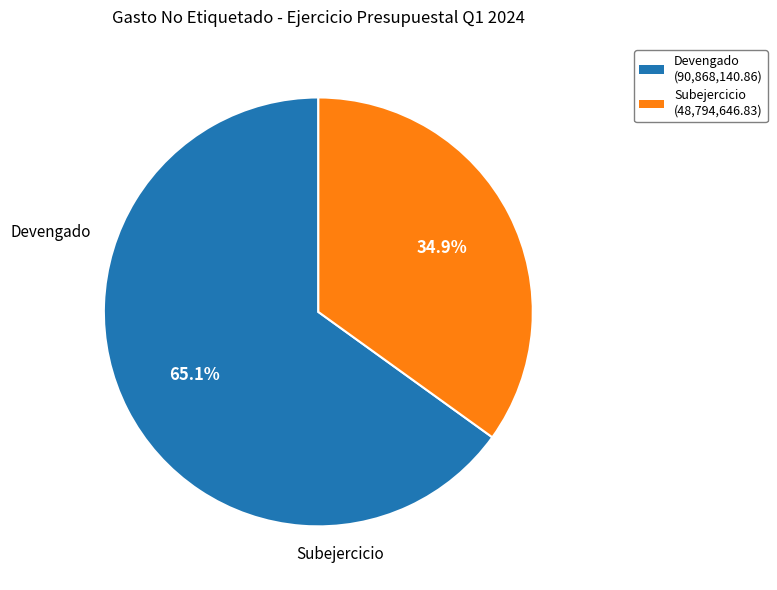

To the nearest percent, what portion does Subejercicio represent?

35%